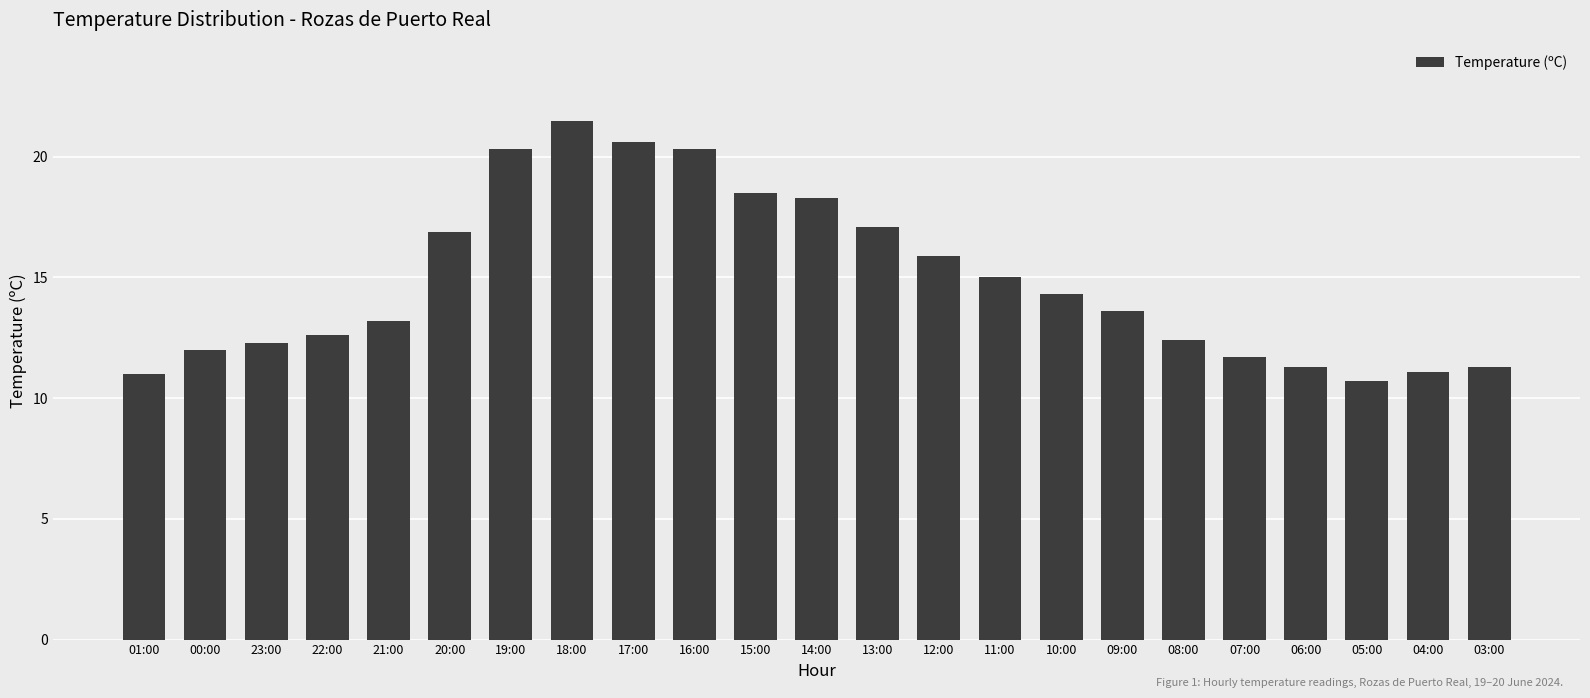

Which category has the highest value across all series?

18:00